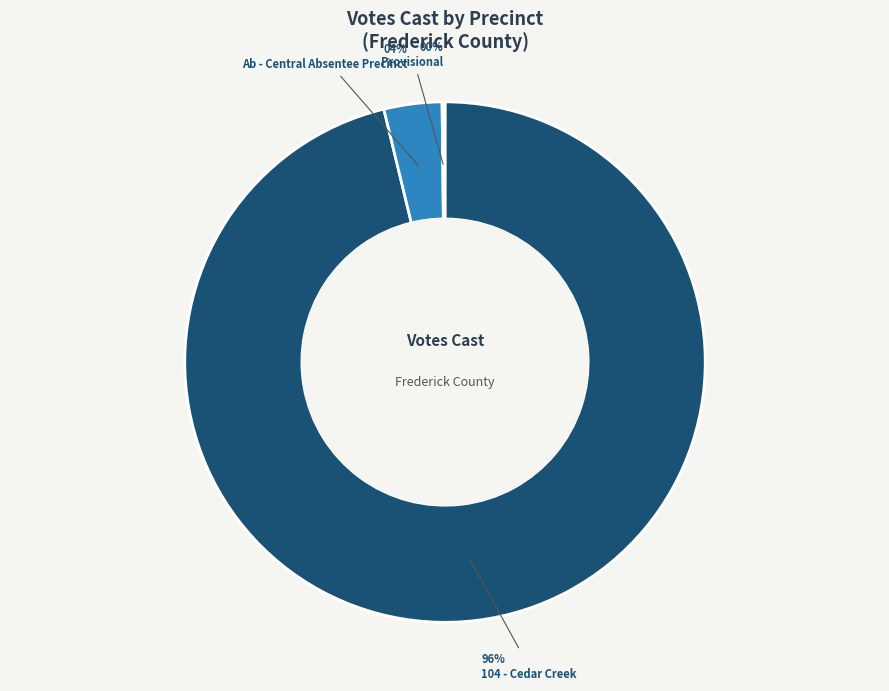

Between Ab - Central Absentee Precinct and 104 - Cedar Creek, which is larger?

104 - Cedar Creek